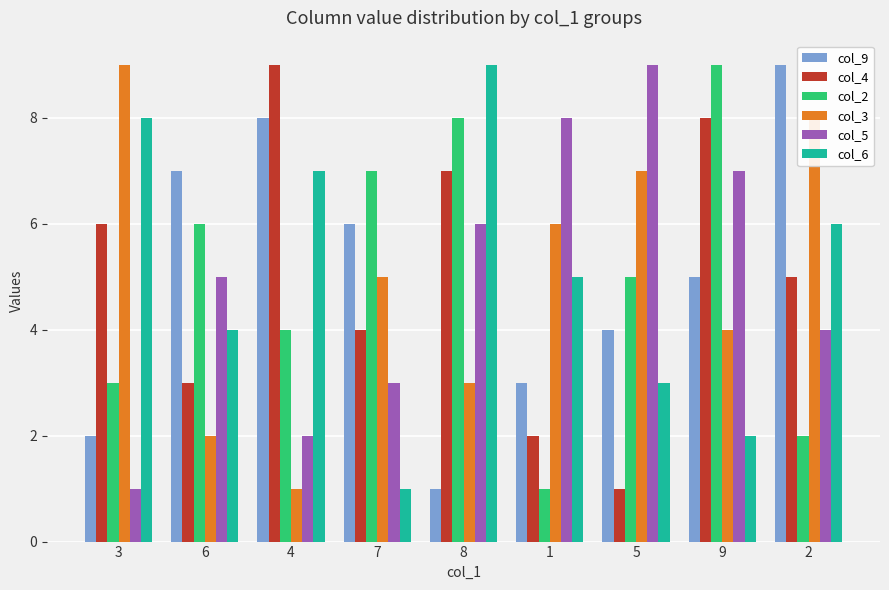

Are the bars grouped side by side (vs. stacked)?

Yes